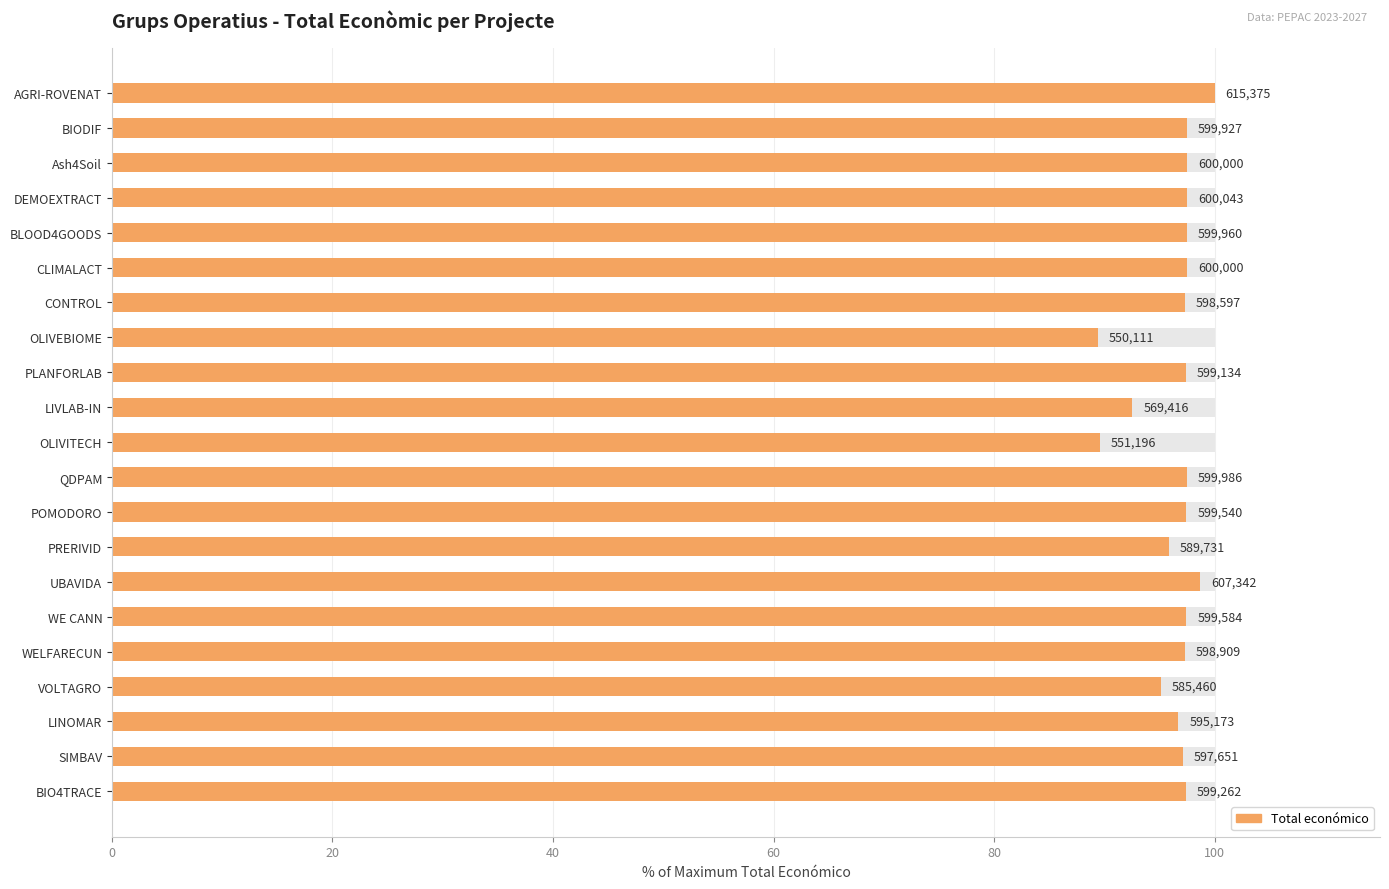

What is the value of the 16th bar from the left?

97.5